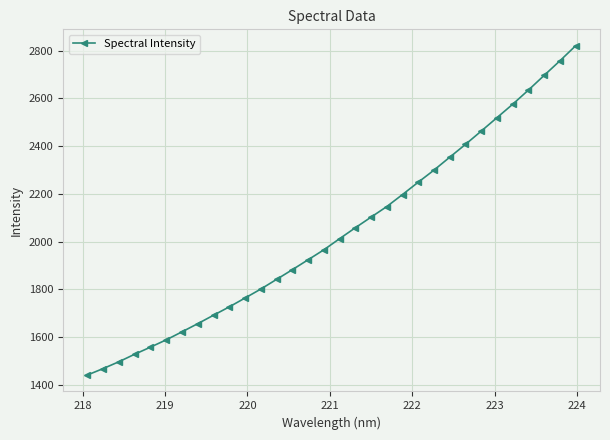

What is the difference between the second highest and second lowest values?

1289.9